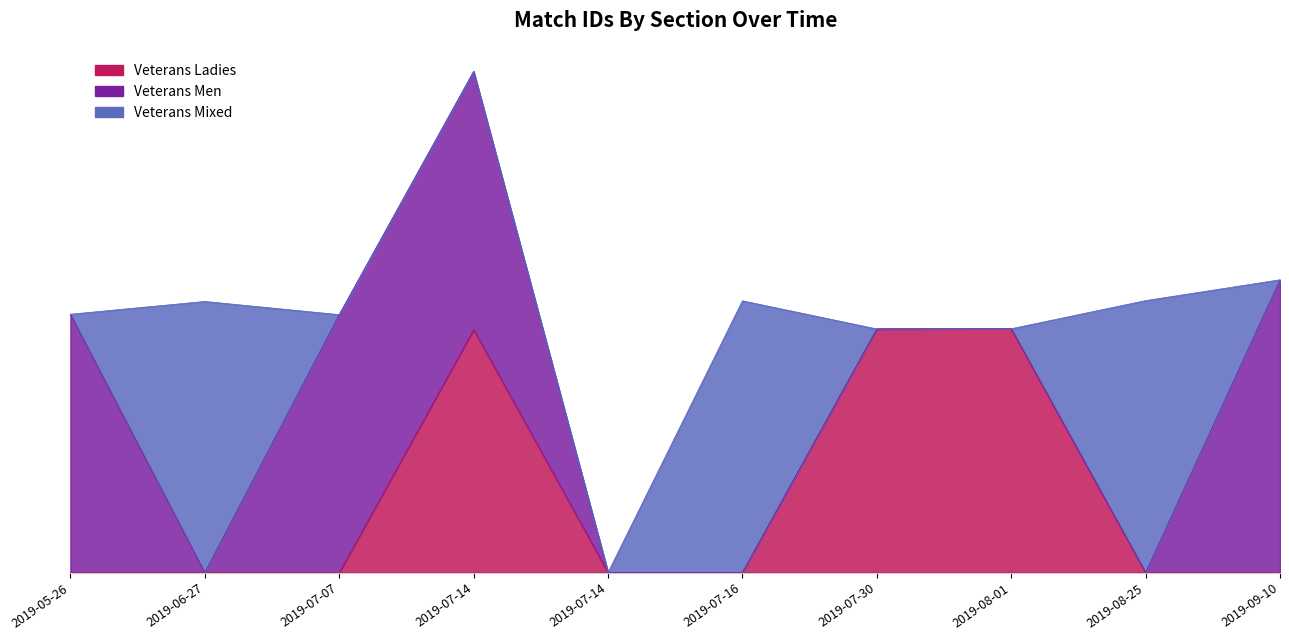

True or false: Veterans Men has a value of 2384 at 2019-07-14.

True